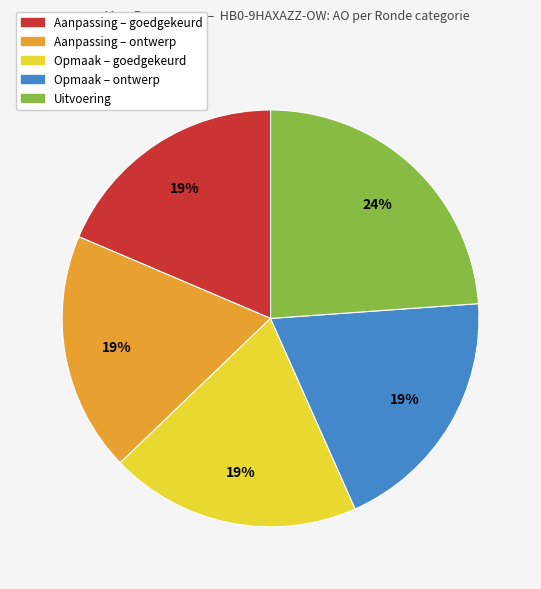

To the nearest percent, what is the difference between the largest and smallest slice percentages?

5%